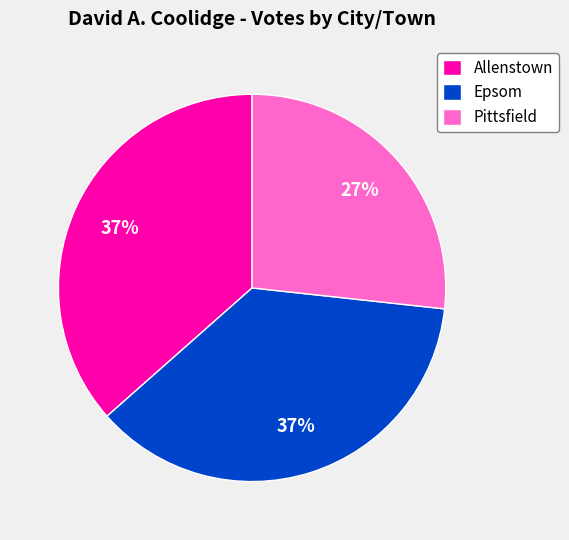

What percentage is the Allenstown slice, to the nearest percent?

37%